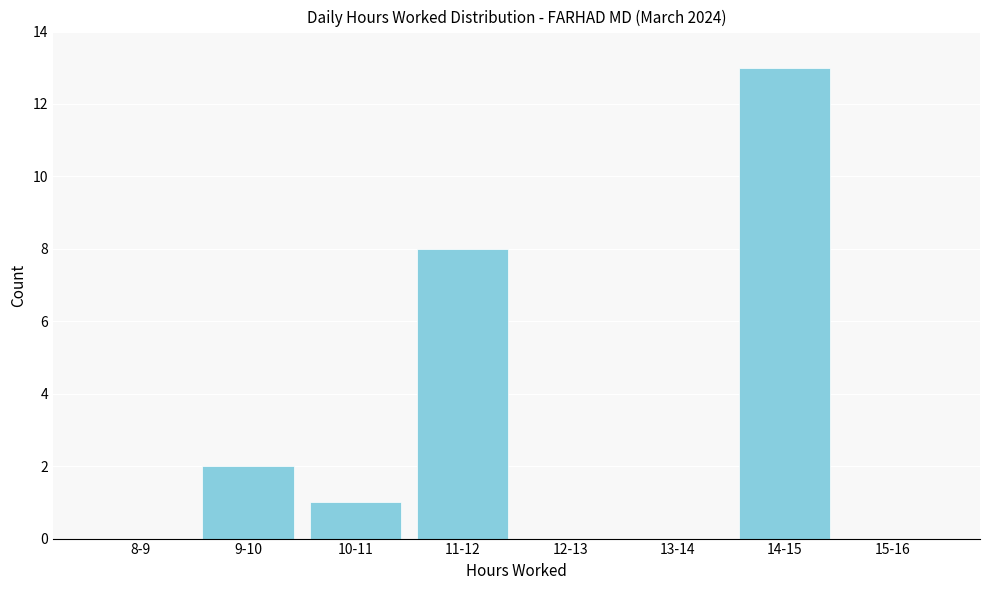

Reading right to left, what are all the values shown in this chart?

15-16=0	14-15=13	13-14=0	12-13=0	11-12=8	10-11=1	9-10=2	8-9=0